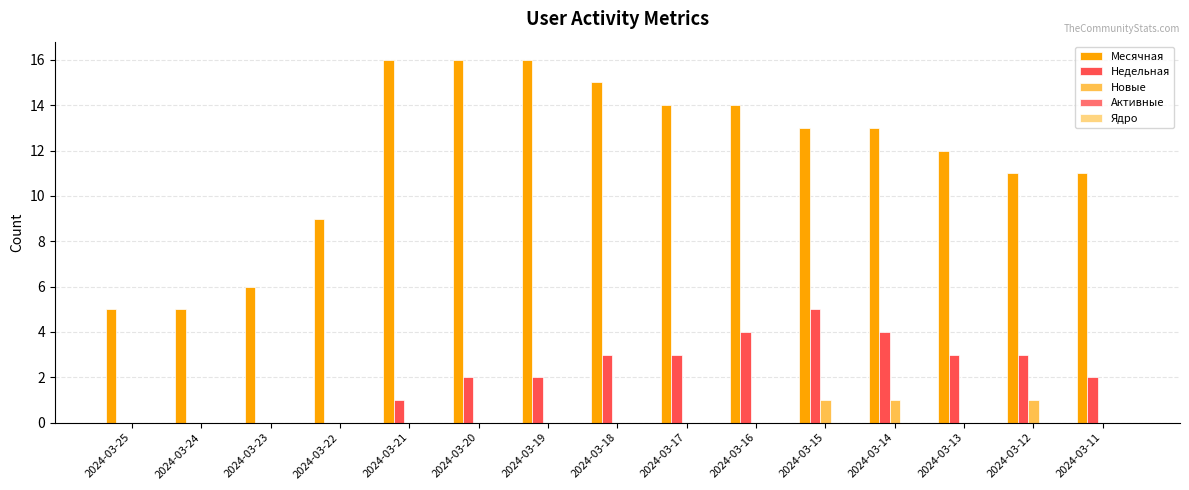

What is the greatest value displayed?

16